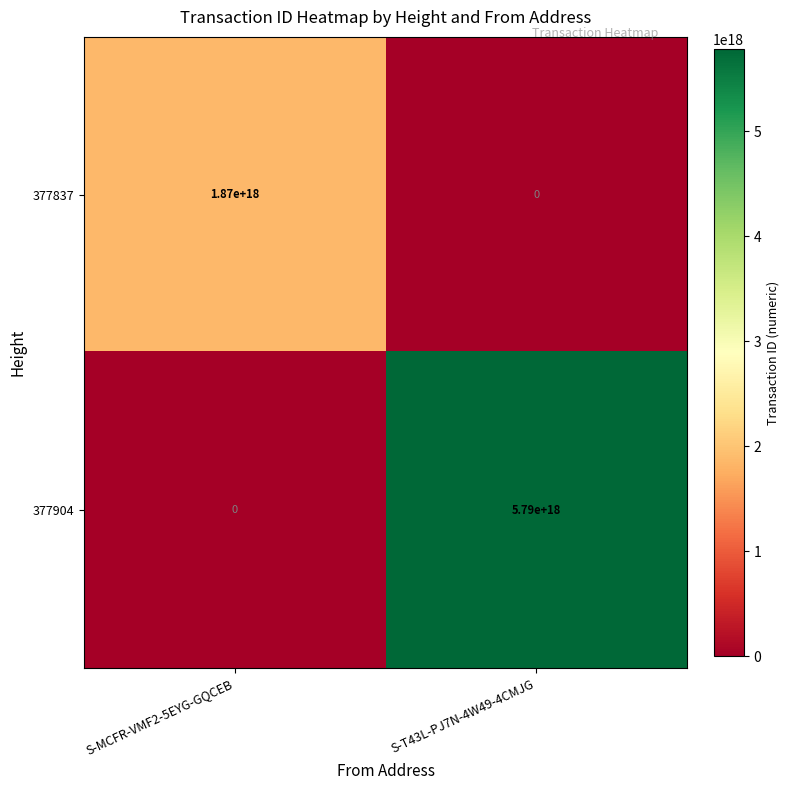

List the series in order of their peak value, lowest first.

377837, 377904